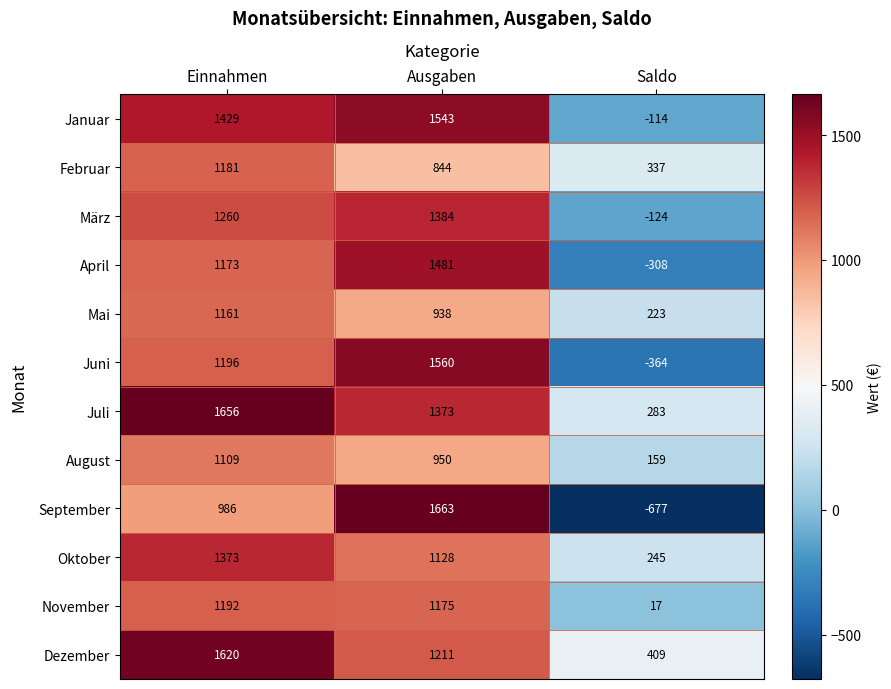

What is the total value across all series at Einnahmen?

15336